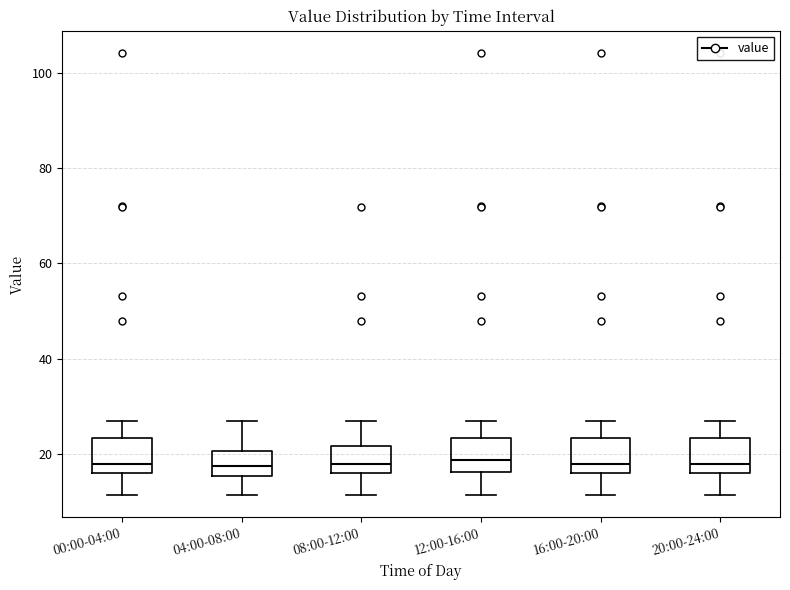

Reading left to right, transcribe this box plot: for each box, give where its median line is, the range the box spans, and where its two whiskers end, as read against the y-axis. The values are not printed on the chart, so give them approximately, as read against the axis.

00:00-04:00: median 18, box 16 to 24, whiskers 12 to 28
04:00-08:00: median 18, box 16 to 20, whiskers 12 to 28
08:00-12:00: median 18, box 16 to 22, whiskers 12 to 28
12:00-16:00: median 18, box 16 to 24, whiskers 12 to 28
16:00-20:00: median 18, box 16 to 24, whiskers 12 to 28
20:00-24:00: median 18, box 16 to 24, whiskers 12 to 28